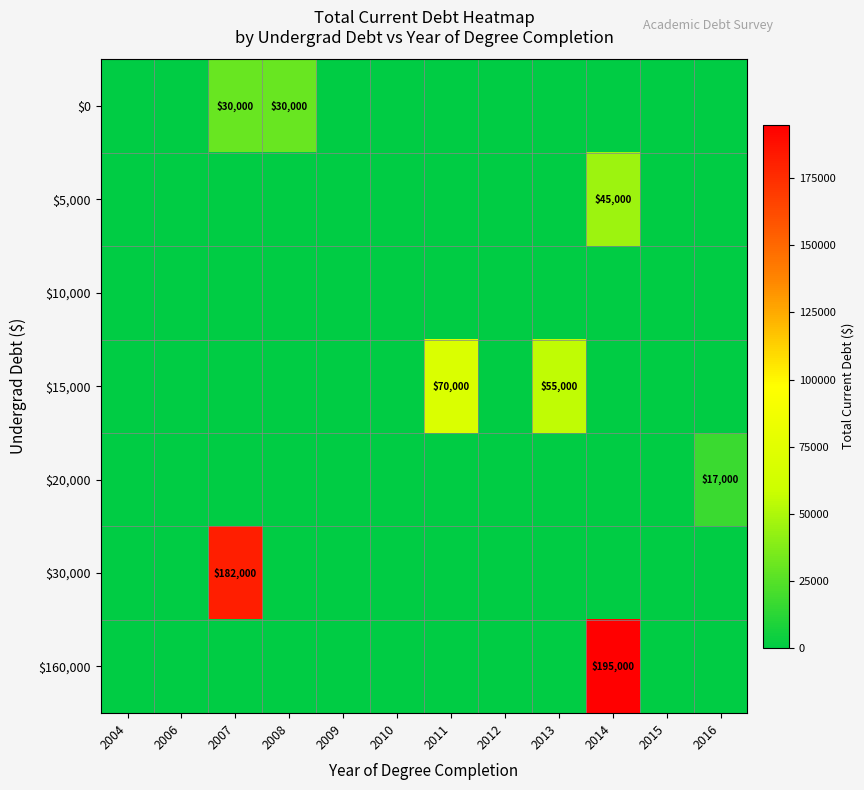

What is the sum of the $15,000 values at 2013 and 2011?

125000